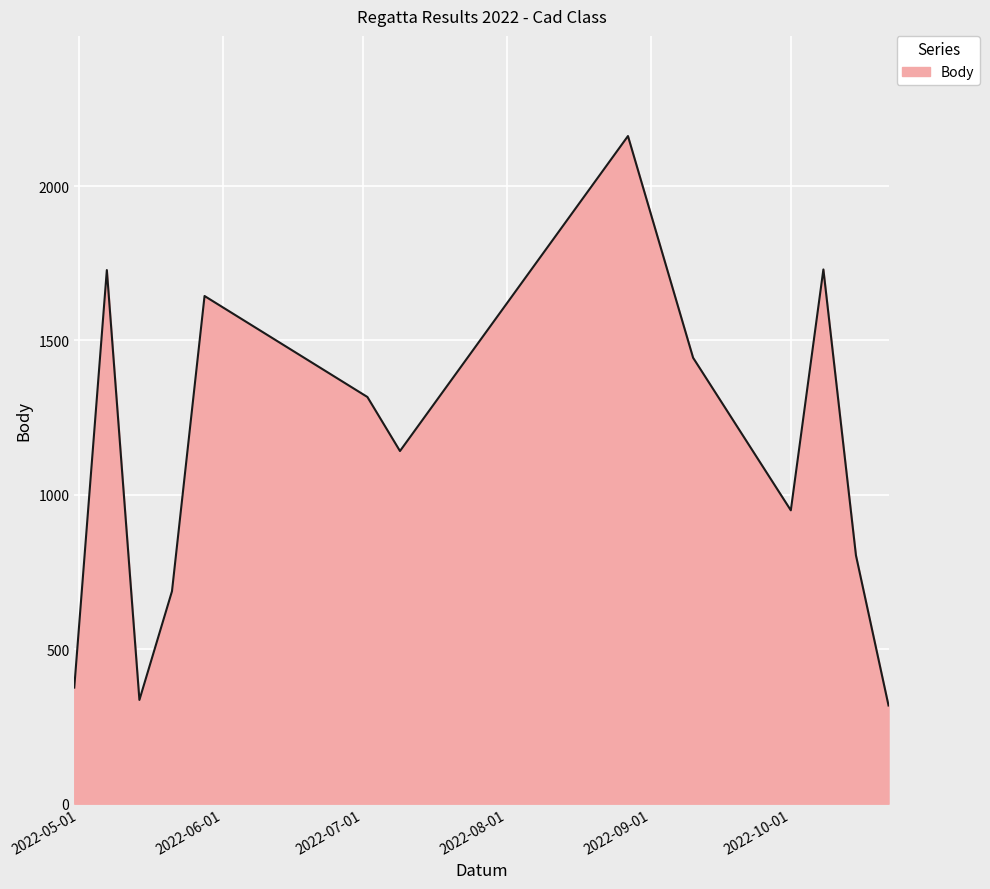

What is the difference between the maximum and minimum values?

1844